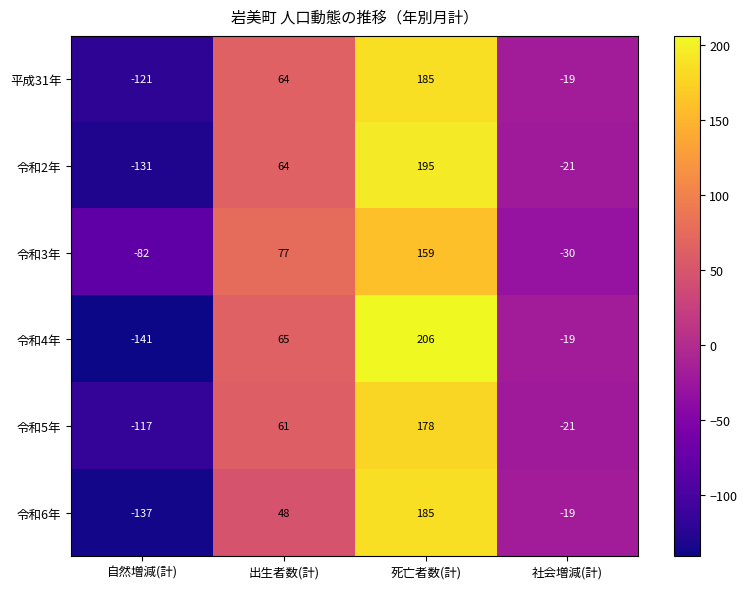

Which category has the lowest value across all series?

自然増減(計)